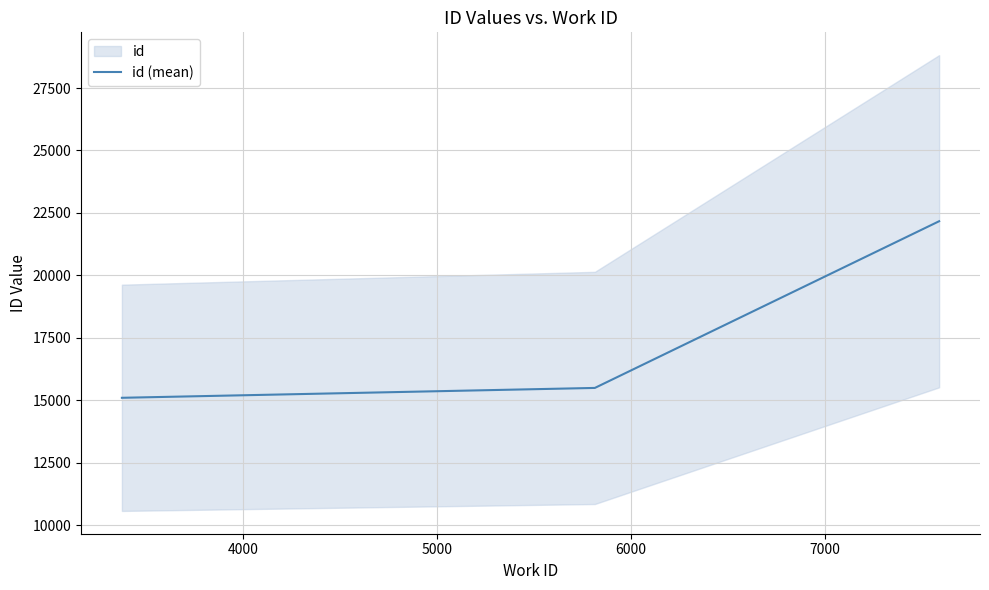

What is the difference between the maximum and minimum values?

7069